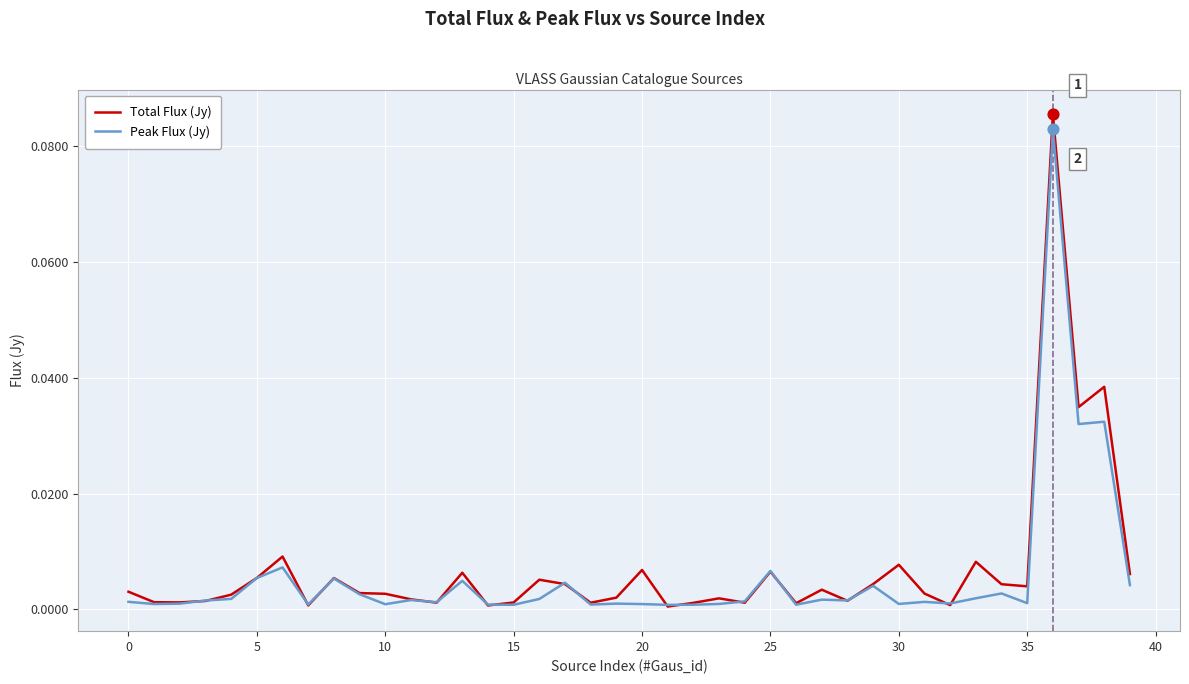

Which series has the largest total across all categories?

Total Flux (Jy)